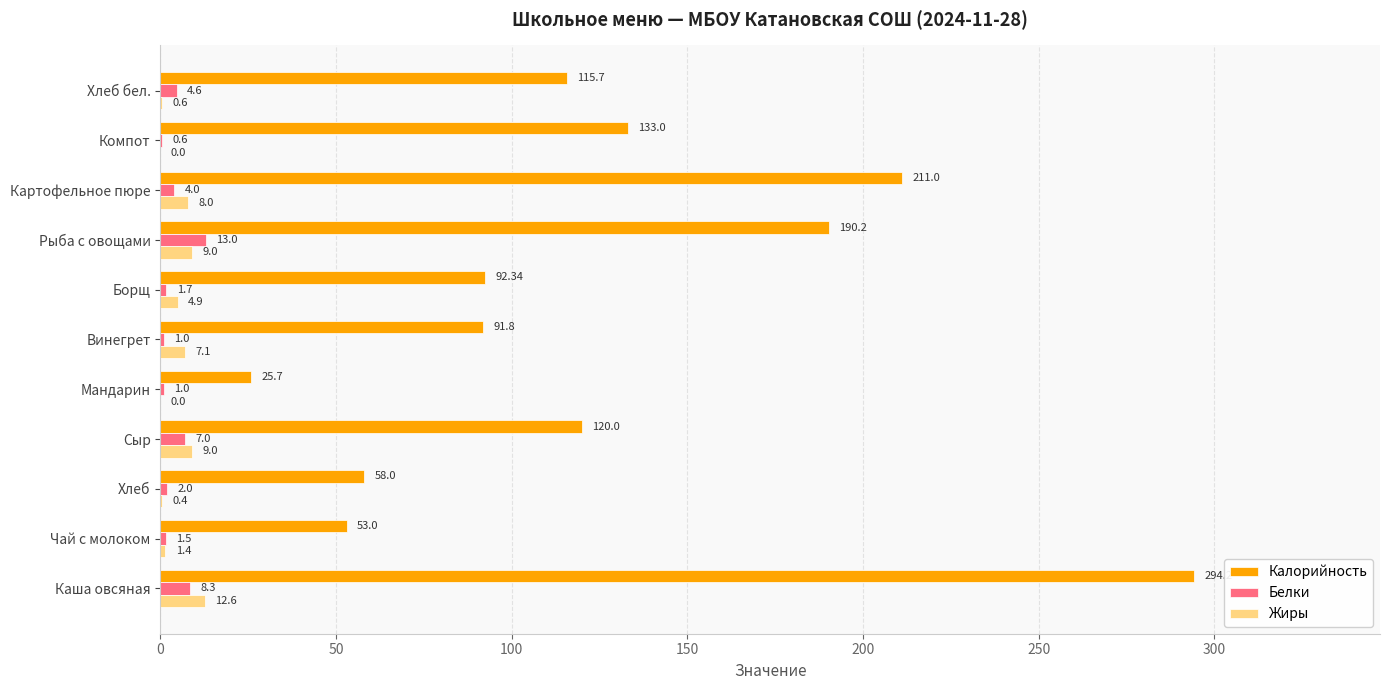

What are all the series names shown in the legend?

Калорийность, Белки, Жиры